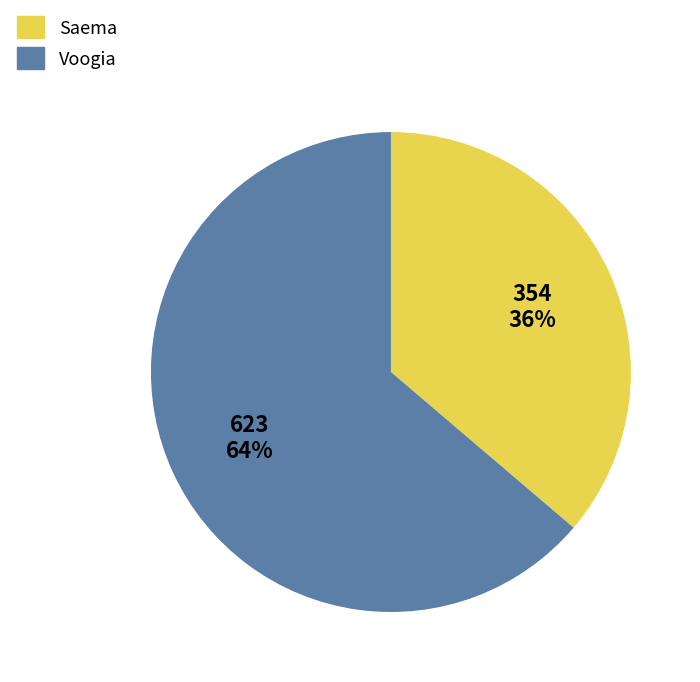

Which category has the smallest portion of the pie?

Saema